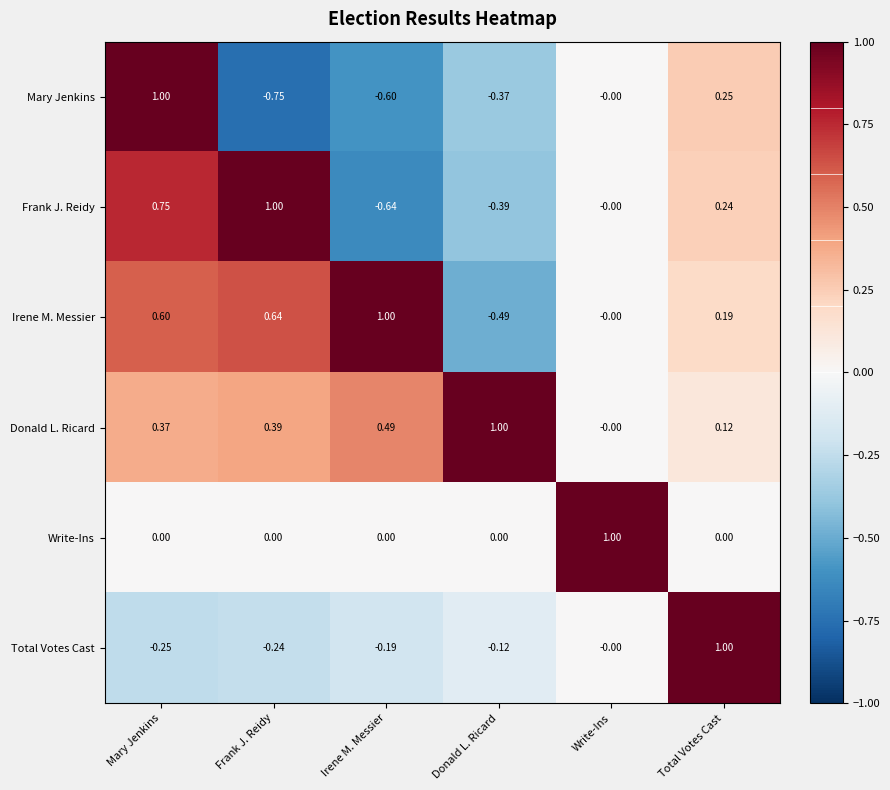

At which label does Irene M. Messier reach its minimum?

Donald L. Ricard